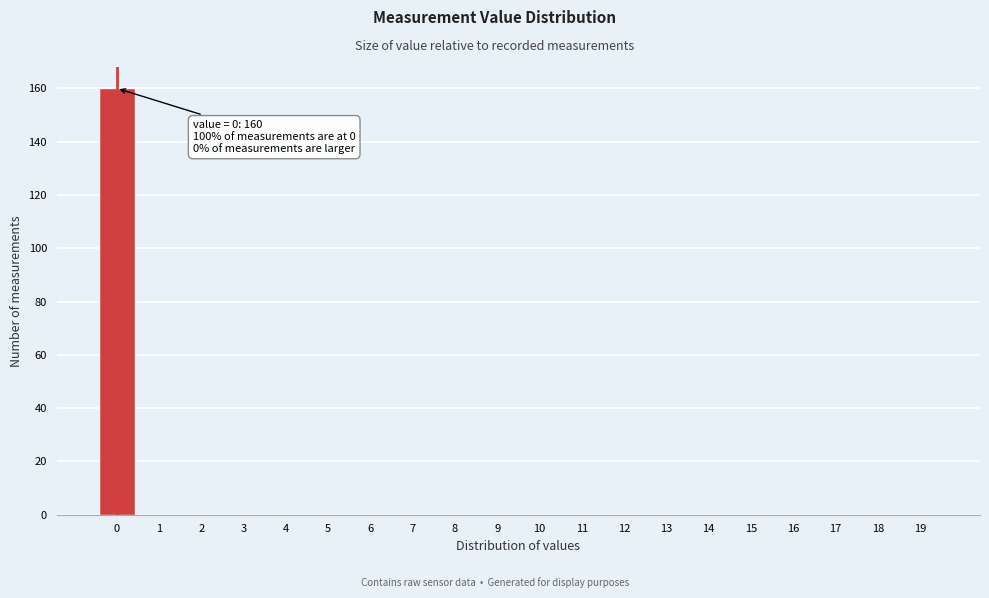

Reading left to right, list all the values displayed in this chart.

0=160	1=0	2=0	3=0	4=0	5=0	6=0	7=0	8=0	9=0	10=0	11=0	12=0	13=0	14=0	15=0	16=0	17=0	18=0	19=0